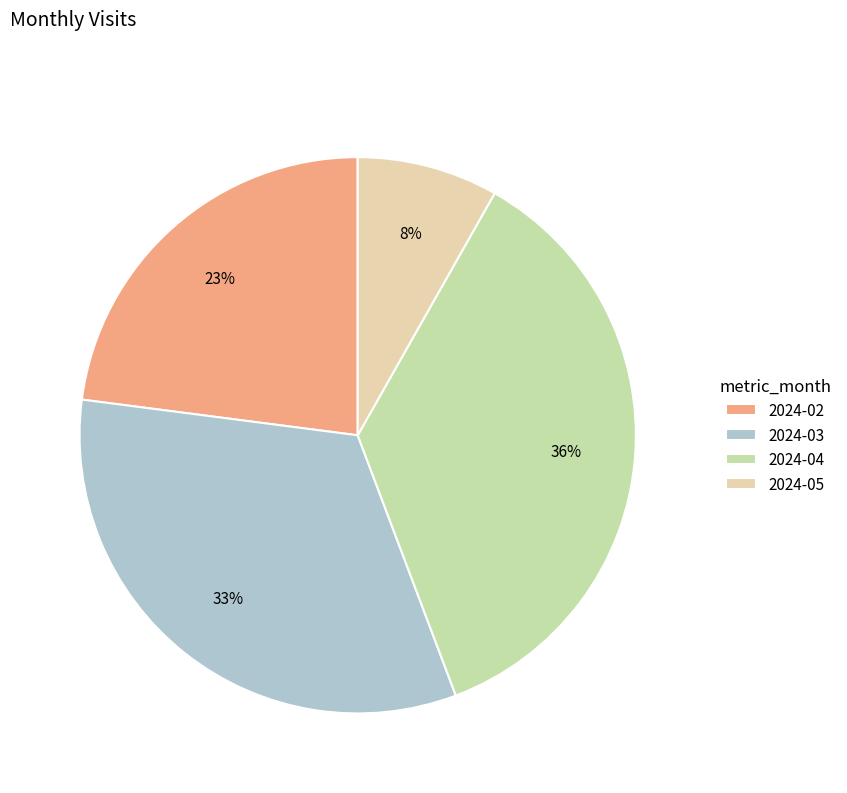

To the nearest percent, what portion does 2024-05 represent?

8%